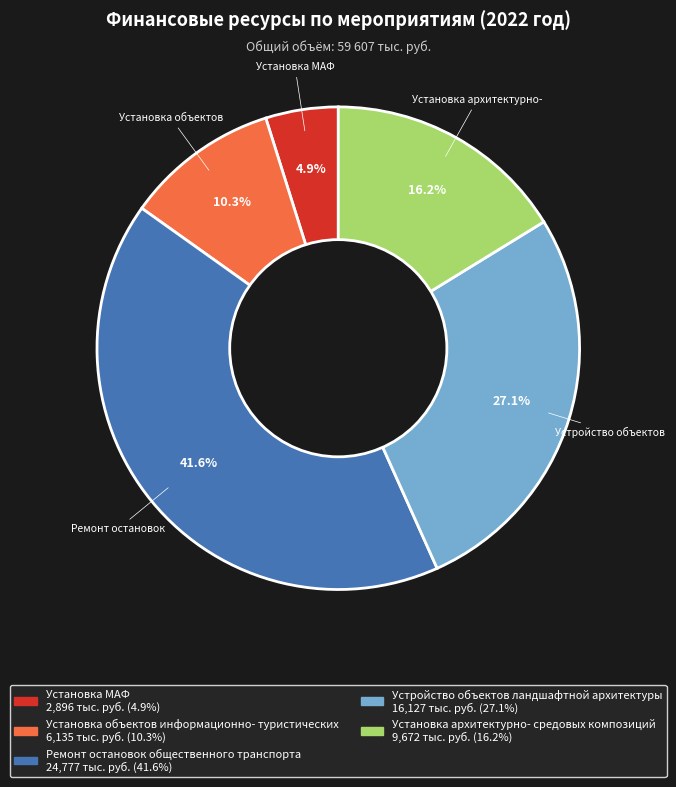

Does any single category account for the majority?

No